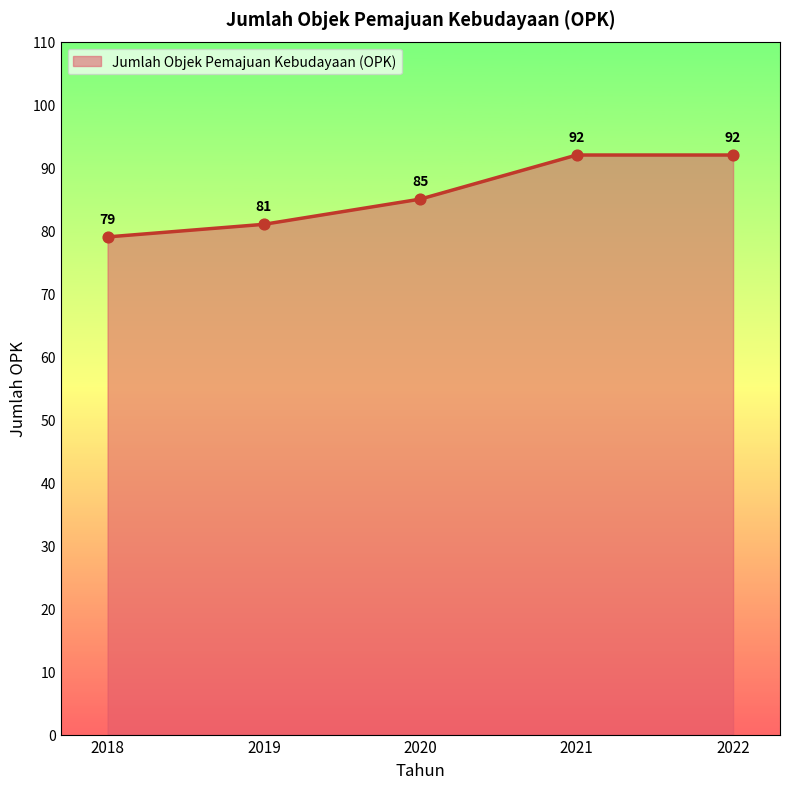

What is the ratio of the value at 2019 to the value at 2018?

1.0